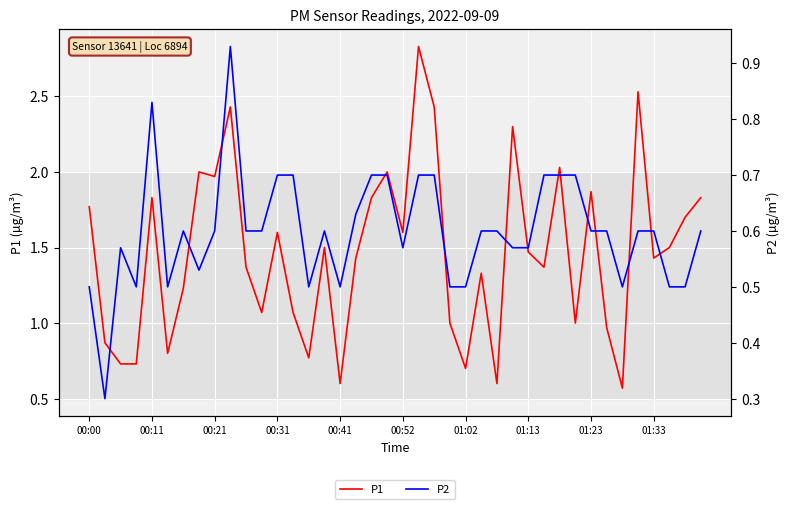

In P2, how many points are higher than both neighbors (excluding endpoints)?

5